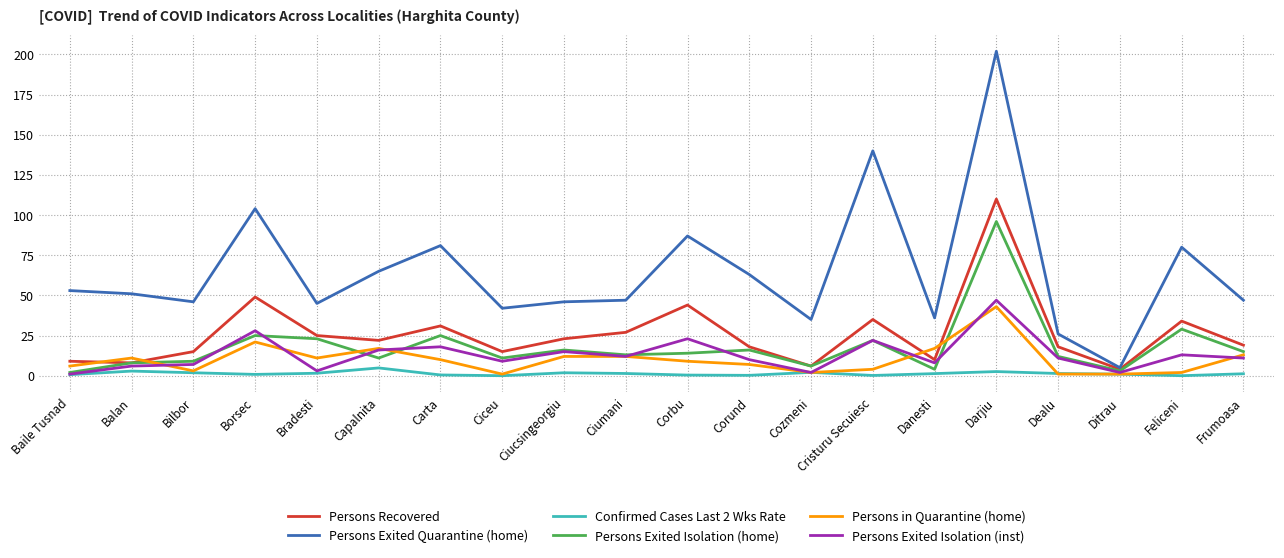

Which series has the largest range (max minus min)?

Persons Exited Quarantine (home)